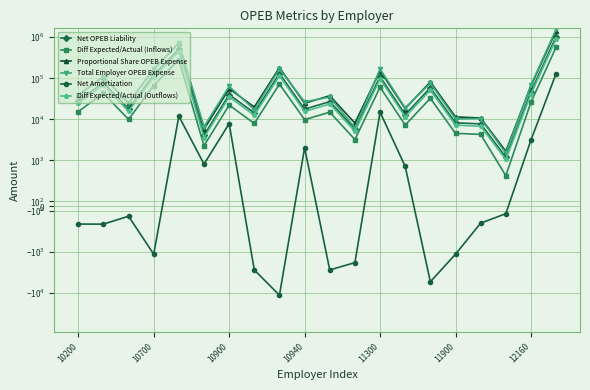

Reading left to right, extract all data points from this chart.

Net OPEB Liability: 27918	78166	18029	120153	511449	4109	40117	14354	130648	17742	27022	5819	109706	13133	58711	8242	7761	1202	47038	1034164
Diff Expected/Actual (Inflows): 15463	43294	9986	66550	283282	2276	22220	7950	72363	9827	14967	3223	60764	7274	32519	4565	4299	666	26053	572803
Proportional Share OPEB Expense: 38834	108728	25079	167132	711425	5716	55803	19966	181731	24679	37587	8095	152601	18268	81666	11465	10795	1672	65429	1438521
Total Employer OPEB Expense: 38439	108331	24856	165980	723406	6635	63676	17179	170216	26711	34802	6243	167644	19137	76257	10312	10420	1504	68562	1569139
Net Amortization: -395	-397	-223	-1152	11981	919	7873	-2787	-11515	2032	-2785	-1852	15043	869	-5409	-1153	-375	-168	3133	130618
Diff Expected/Actual (Outflows): 24466	68502	15800	105299	448220	3601	35158	12579	114496	15549	23681	5100	96143	11509	51452	7223	6801	1054	41223	906313